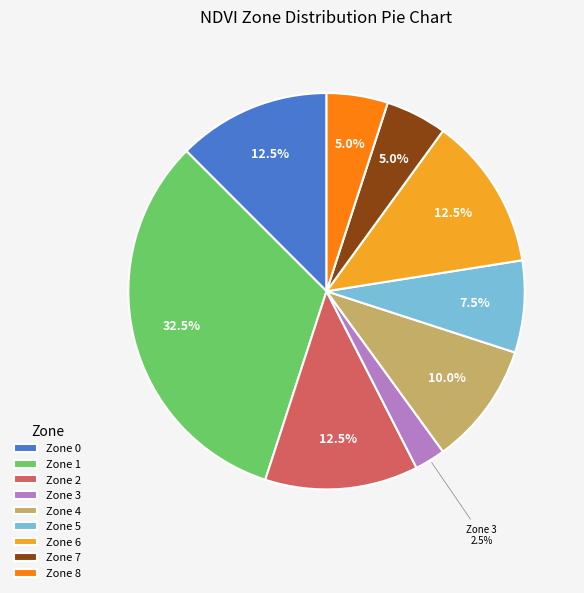

Approximately how many times larger is the value at Zone 1 compared to Zone 4?

3.2